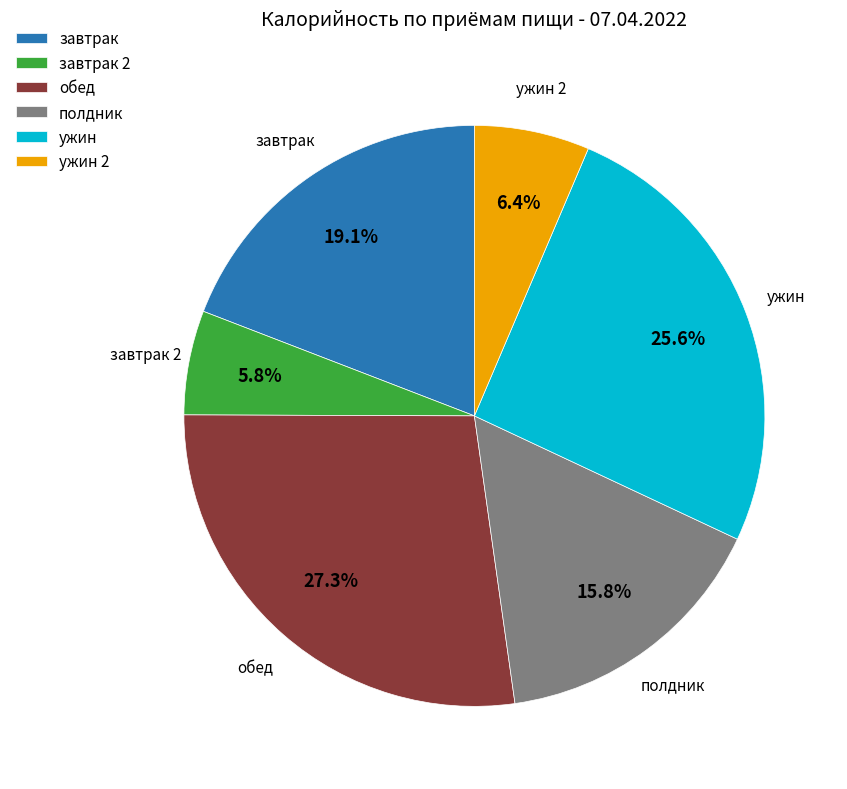

Do завтрак 2 and ужин together represent more than half of the pie?

No